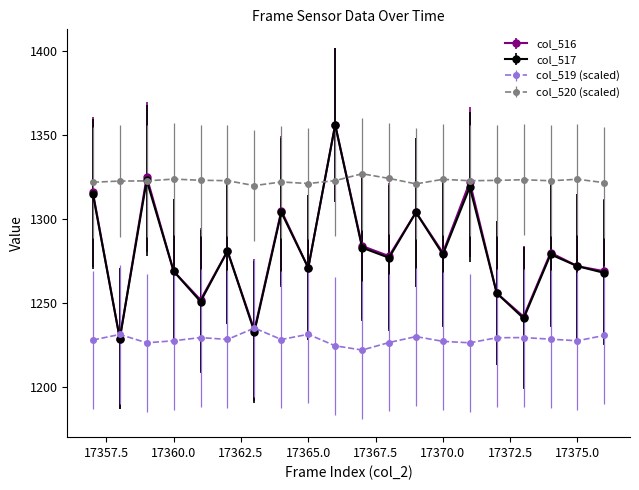

True or false: col_520 (scaled) and col_519 (scaled) intersect in this chart.

False